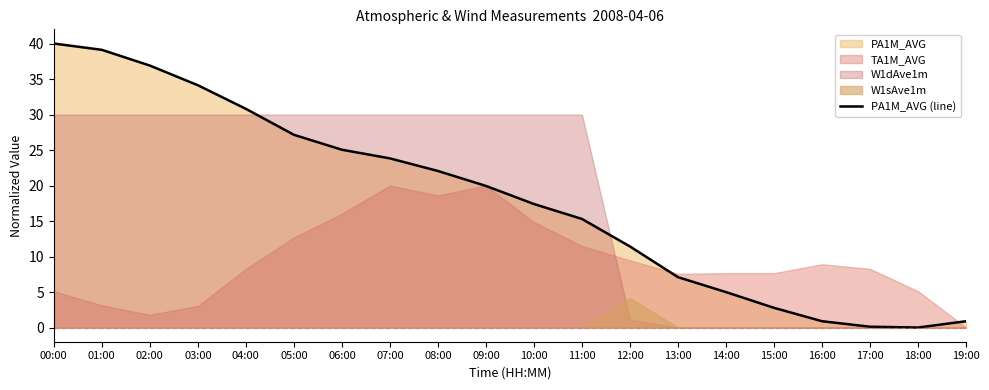

The chart shows a value of 43.2 at 04:00. True or false?

False